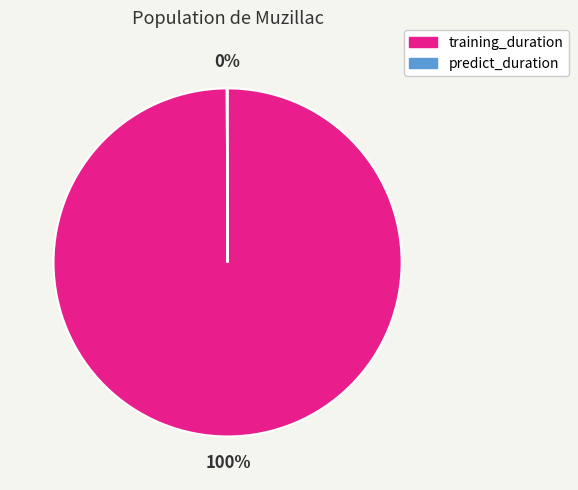

What percentage is the training_duration slice, to the nearest percent?

100%